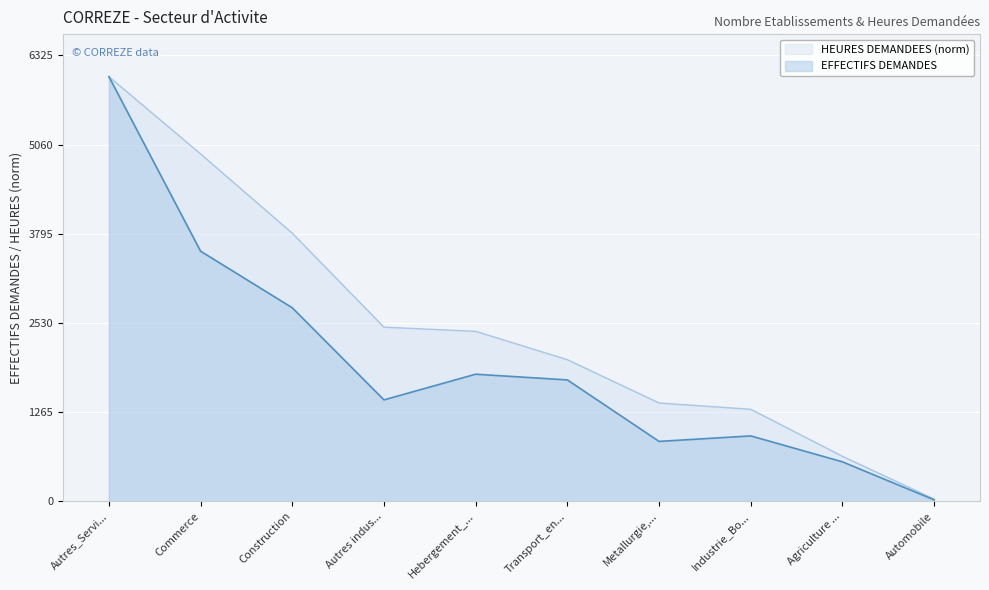

Rank the series by their maximum value, from lowest to highest.

EFFECTIFS DEMANDES, HEURES DEMANDEES